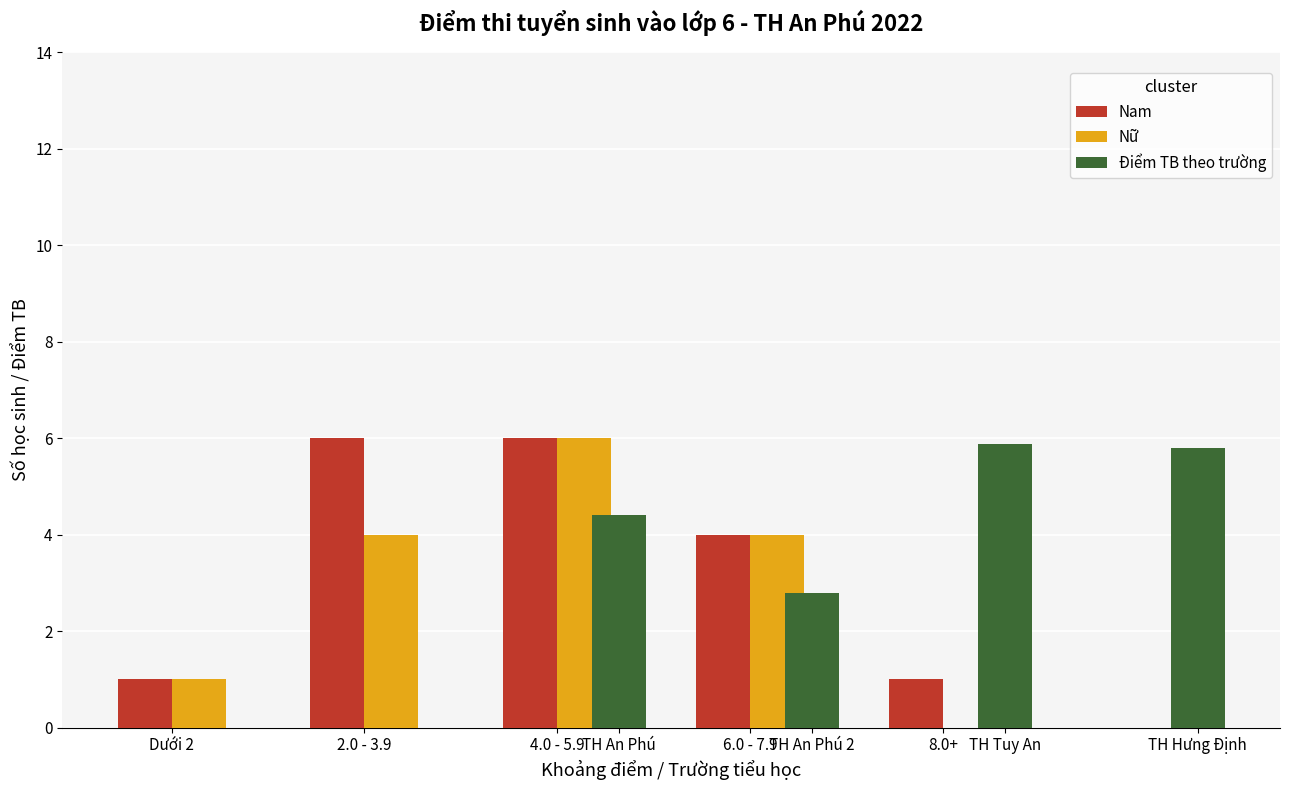

The TH An Phú 2 series shows 1.8 at 612009. True or false?

False